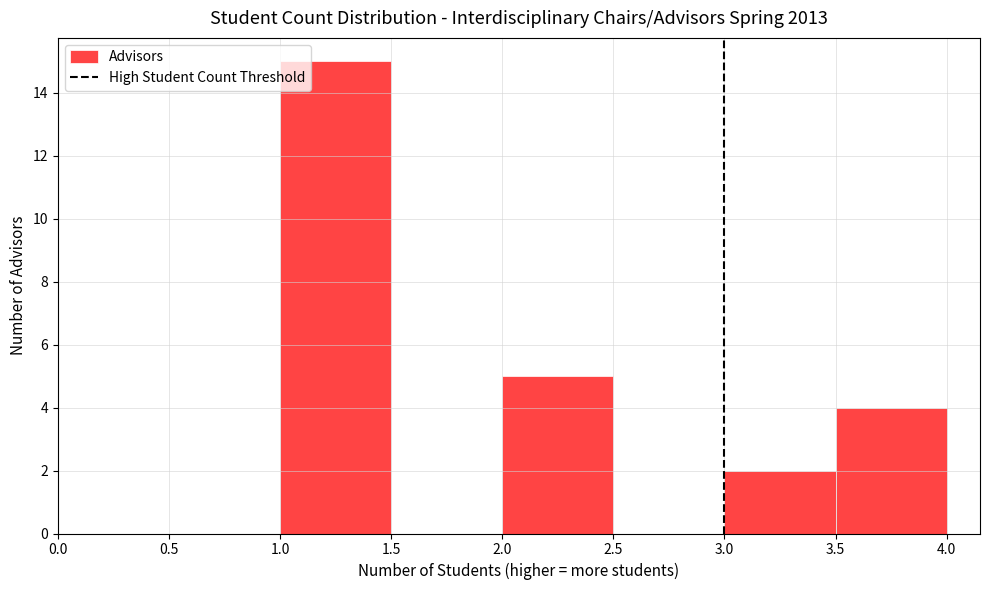

What is the height of the bar covering 2.0 to 2.5 on the x-axis? The values are not printed on the chart, so give them approximately, as read against the axis.

5